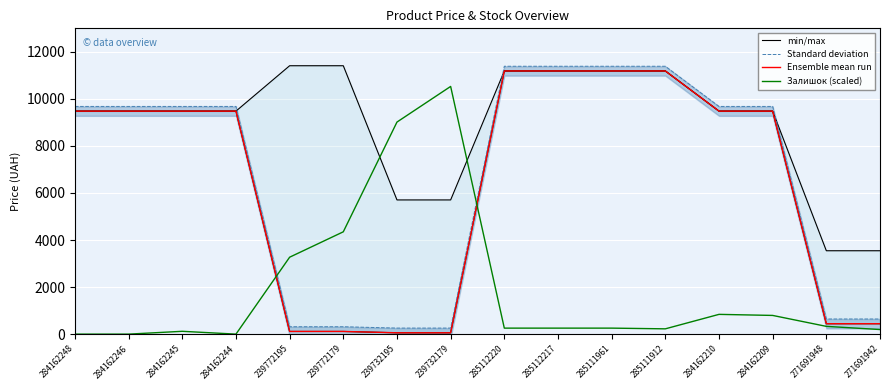

What position from the right is 239772195?

12